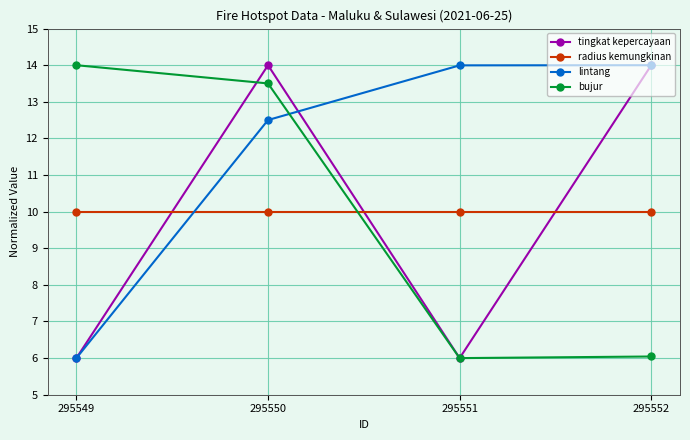

The value of radius kemungkinan at 295551 is 10.0. True or false?

True